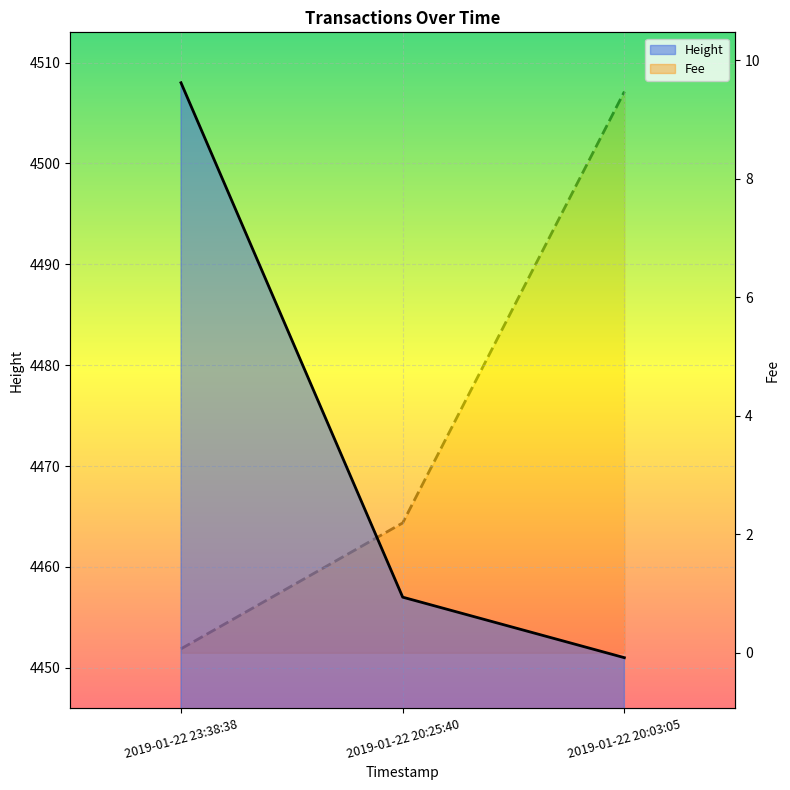

What position from the left is 2019-01-22 20:03:05?

3